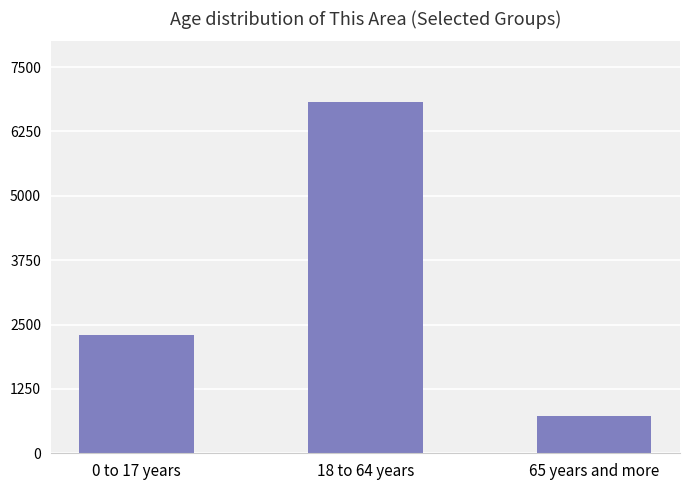

The chart shows a value of 723 at 65 years and more. True or false?

True